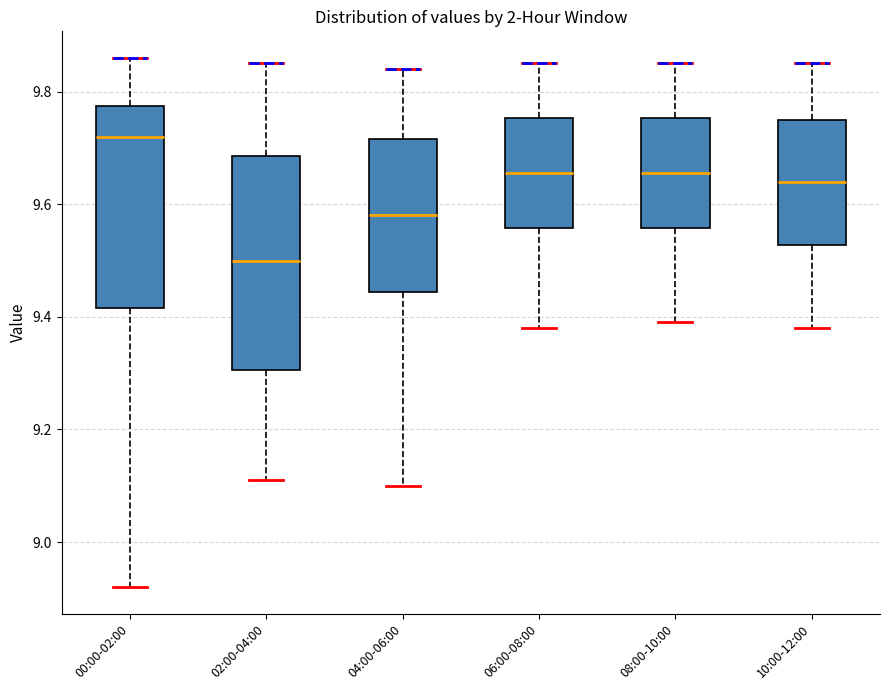

Reading left to right, read every box against the y-axis: the position of its median line, the range the box covers, and the ends of its whiskers. The values are not printed on the chart, so give them approximately, as read against the axis.

00:00-02:00: median 9.72, box 9.42 to 9.78, whiskers 8.92 to 9.86
02:00-04:00: median 9.50, box 9.30 to 9.68, whiskers 9.12 to 9.86
04:00-06:00: median 9.58, box 9.44 to 9.72, whiskers 9.10 to 9.84
06:00-08:00: median 9.66, box 9.56 to 9.76, whiskers 9.38 to 9.86
08:00-10:00: median 9.66, box 9.56 to 9.76, whiskers 9.40 to 9.86
10:00-12:00: median 9.64, box 9.52 to 9.76, whiskers 9.38 to 9.86